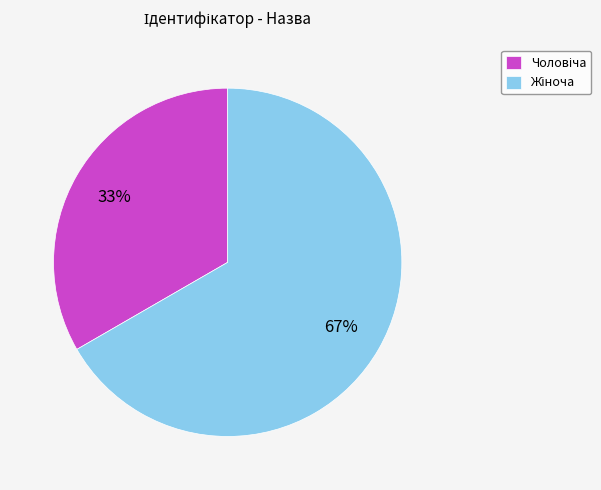

Does any single category account for the majority?

Yes